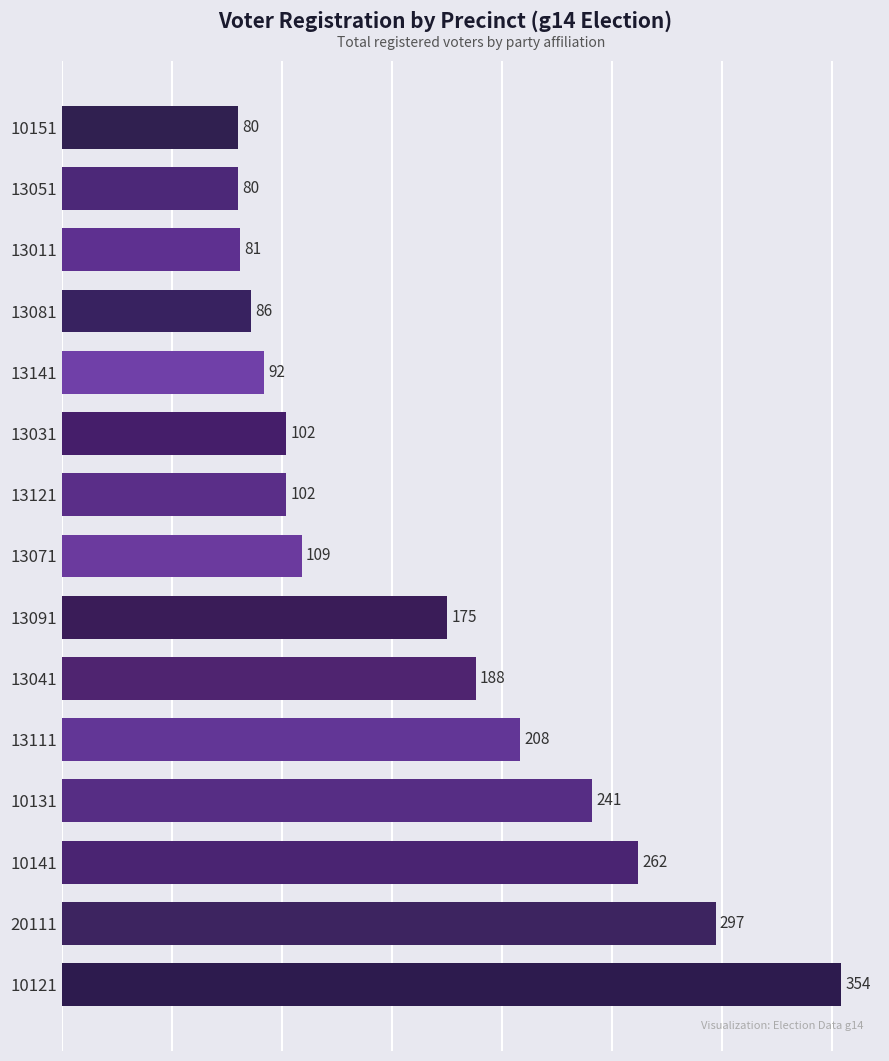

Are the bars grouped side by side (vs. stacked)?

No